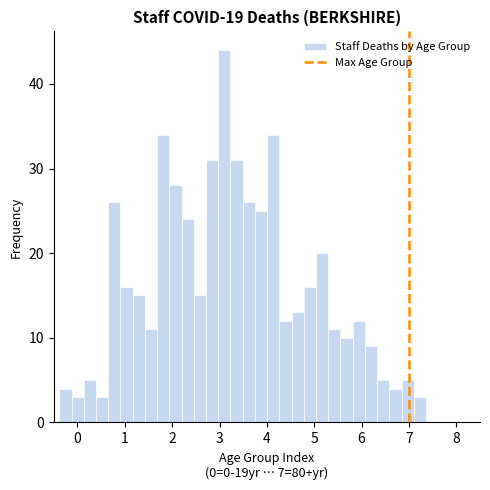

Around what value on the x-axis is the tallest bar? Give the approximate position of its centre, as read against the axis.

3.1